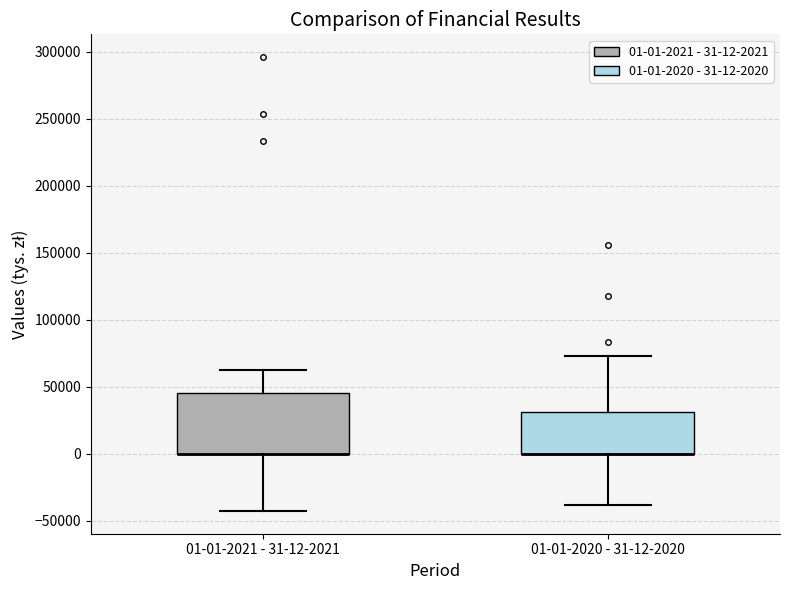

Reading left to right, transcribe this box plot: for each box, give where its median line is, the range the box spans, and where its two whiskers end, as read against the y-axis. The values are not printed on the chart, so give them approximately, as read against the axis.

01-01-2021 - 31-12-2021: median 0 (drawn on the box's lower edge), box 0 to 45000, whiskers -45000 to 60000
01-01-2020 - 31-12-2020: median 0 (drawn on the box's lower edge), box 0 to 30000, whiskers -40000 to 75000